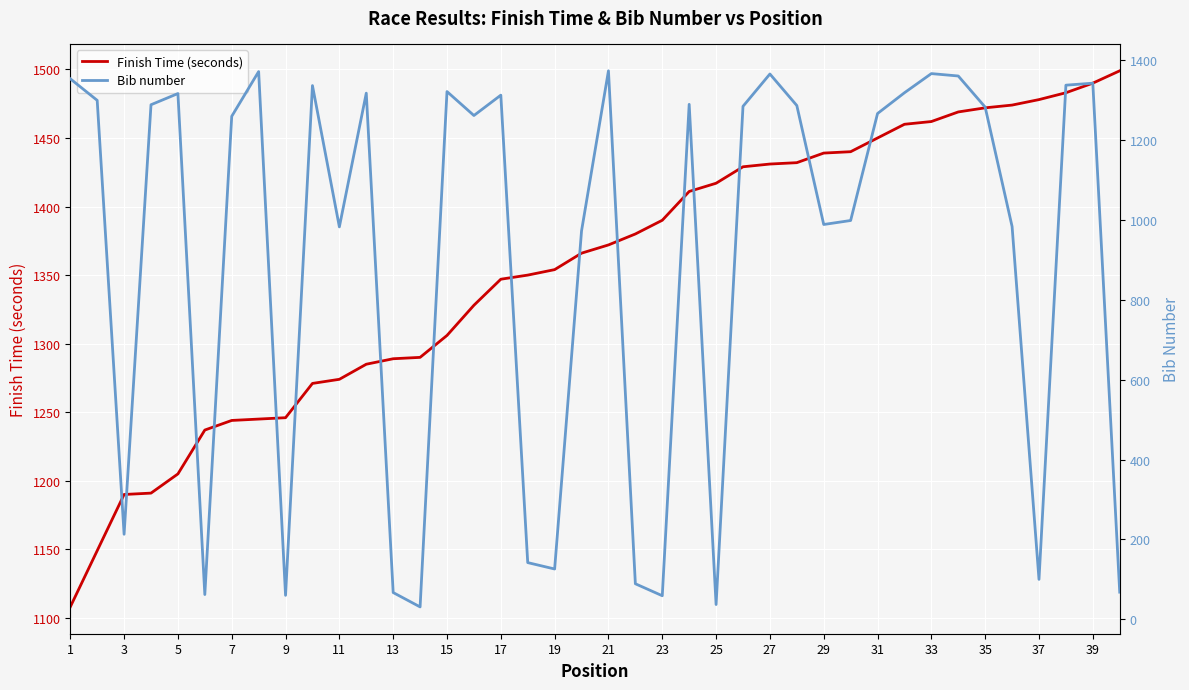

True or false: Finish Time (seconds) has a value of 2482 at 31.

False